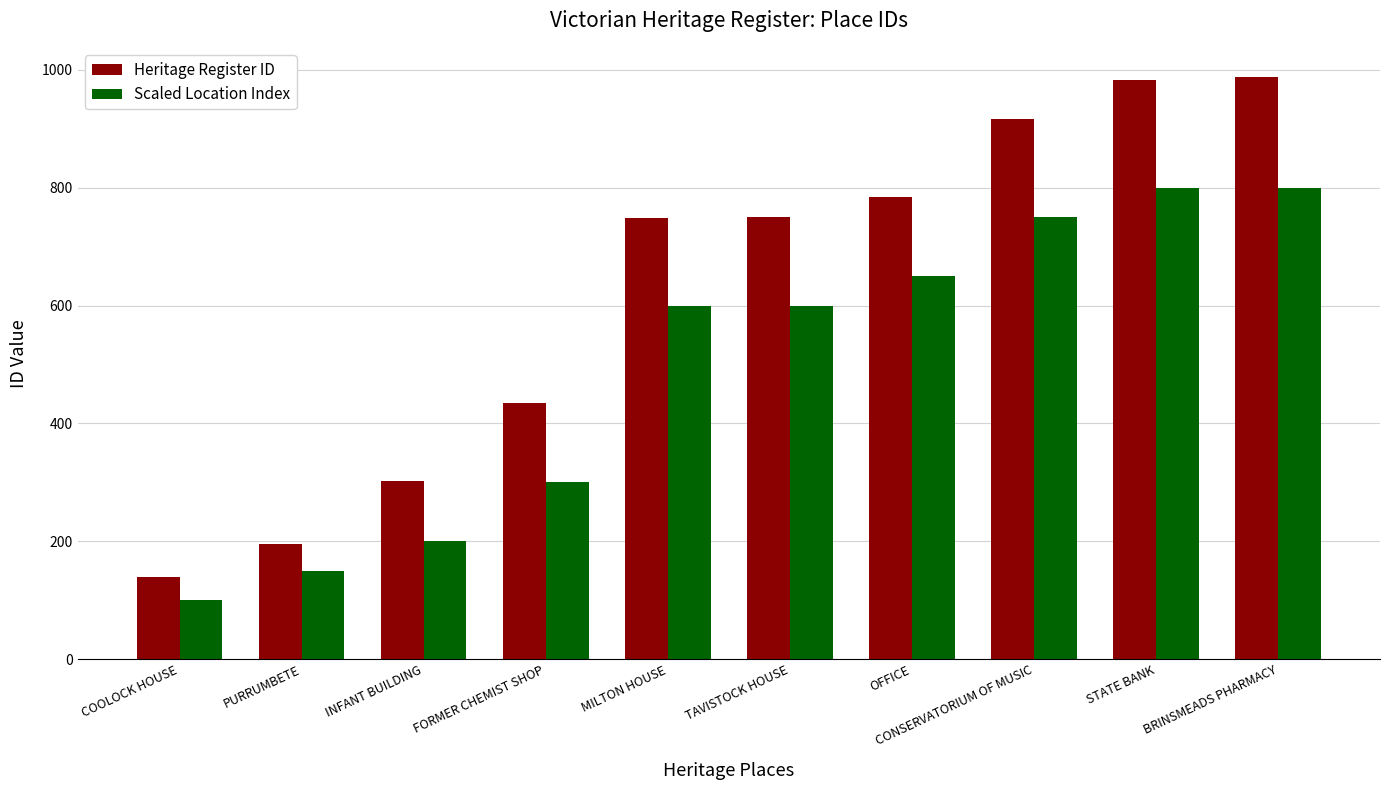

What is the spread (max minus min) of values at STATE BANK?

183